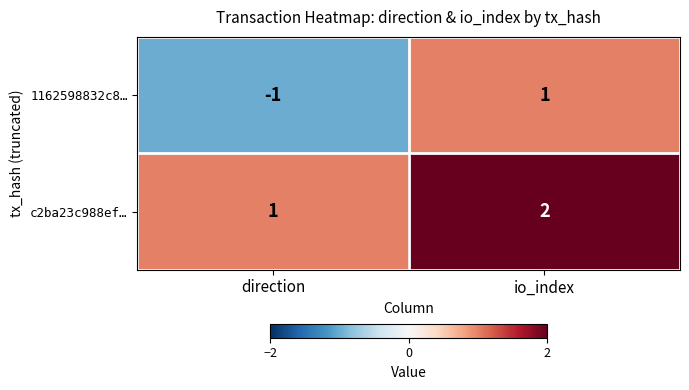

Which label corresponds to the smallest value in the chart?

direction